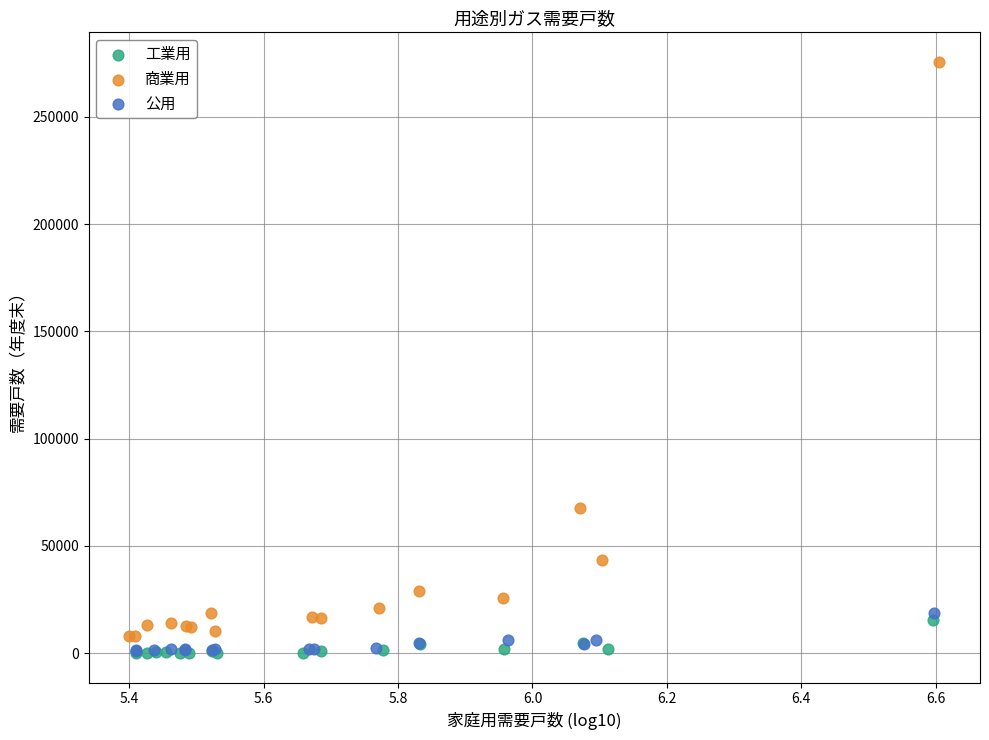

Which series has the largest Y range (max minus min)?

商業用